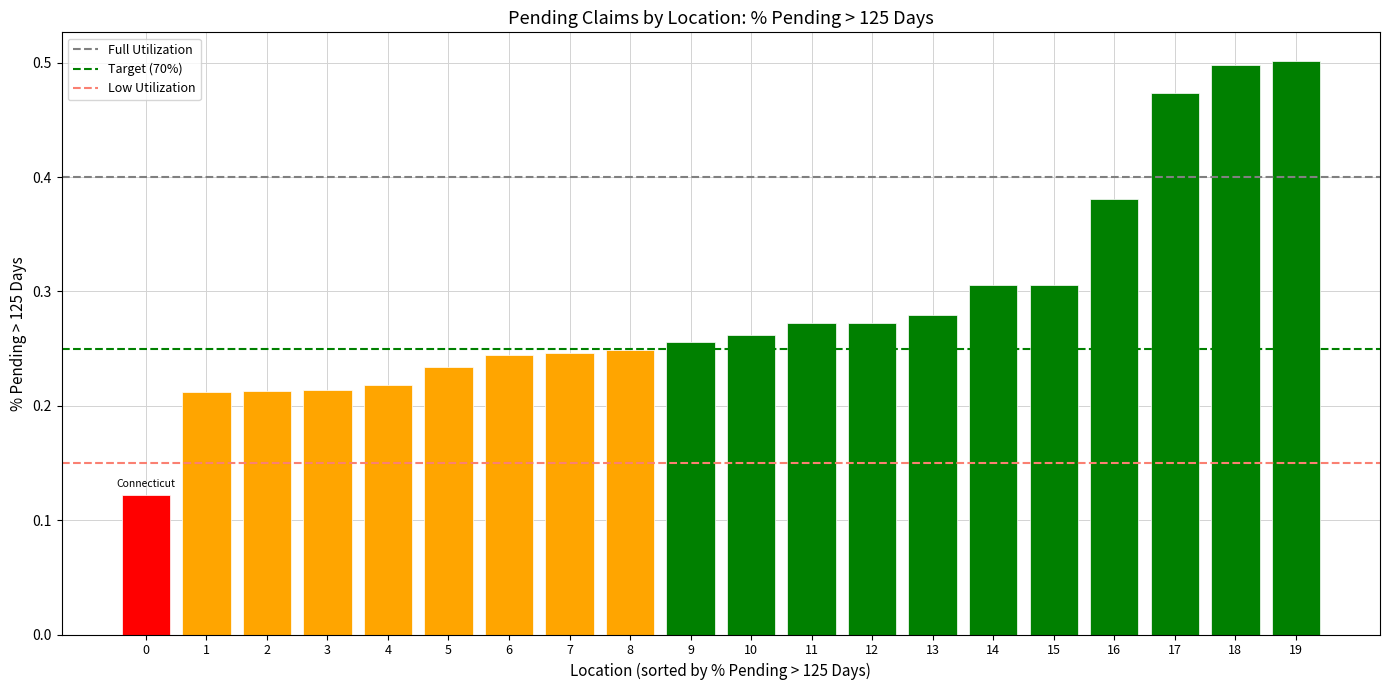

Between 19 and 0, which is larger?

19